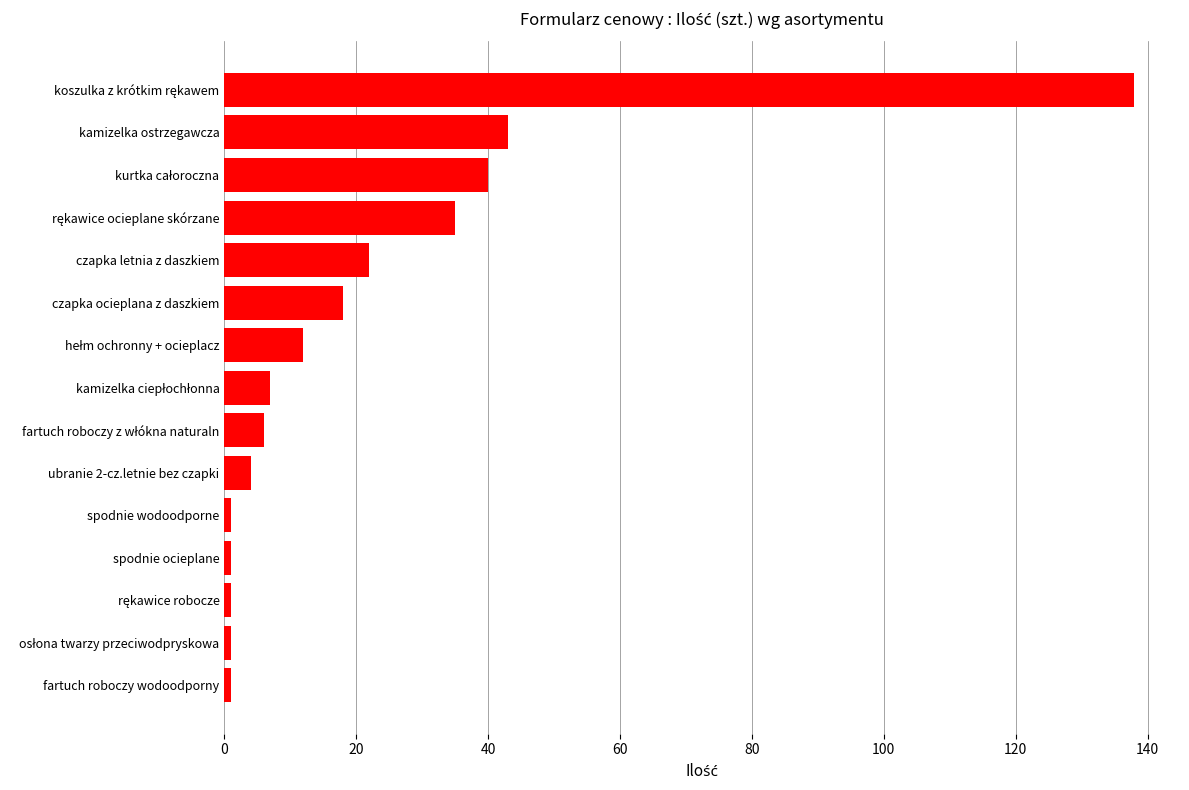

What is the greatest value displayed?

138